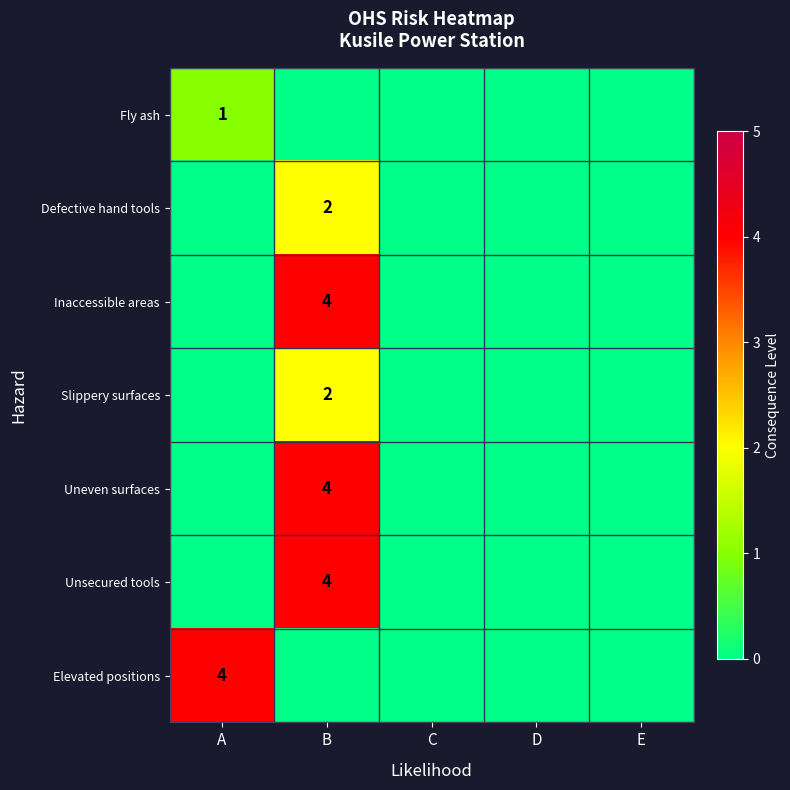

Is it true that Fly ash equals 2 at A?

False